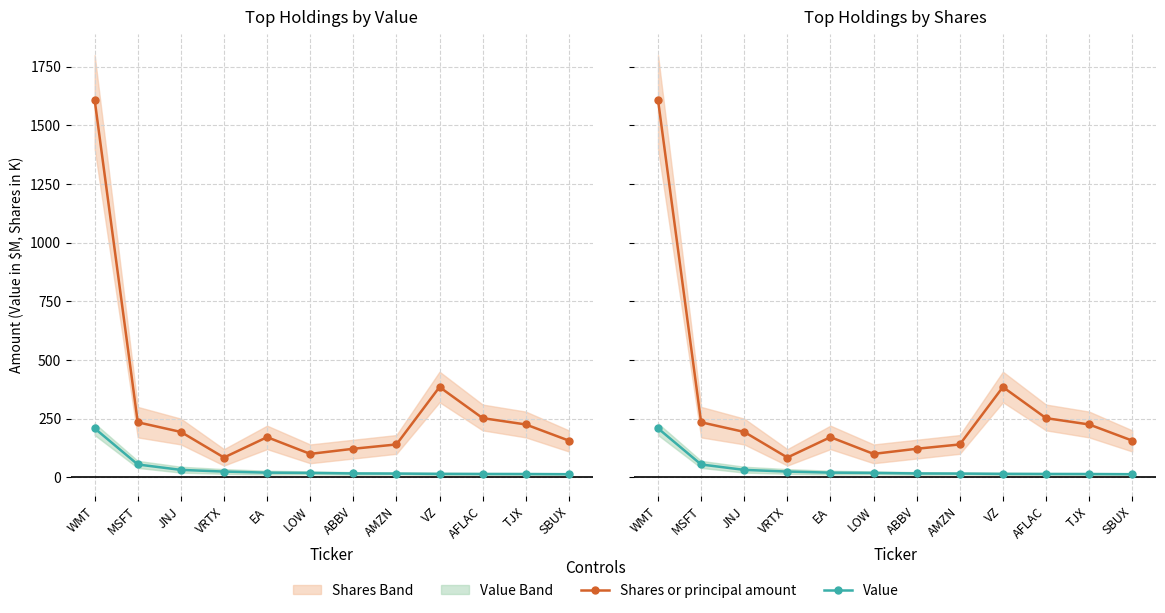

True or false: Value and Shares or principal amount cross at least once.

False